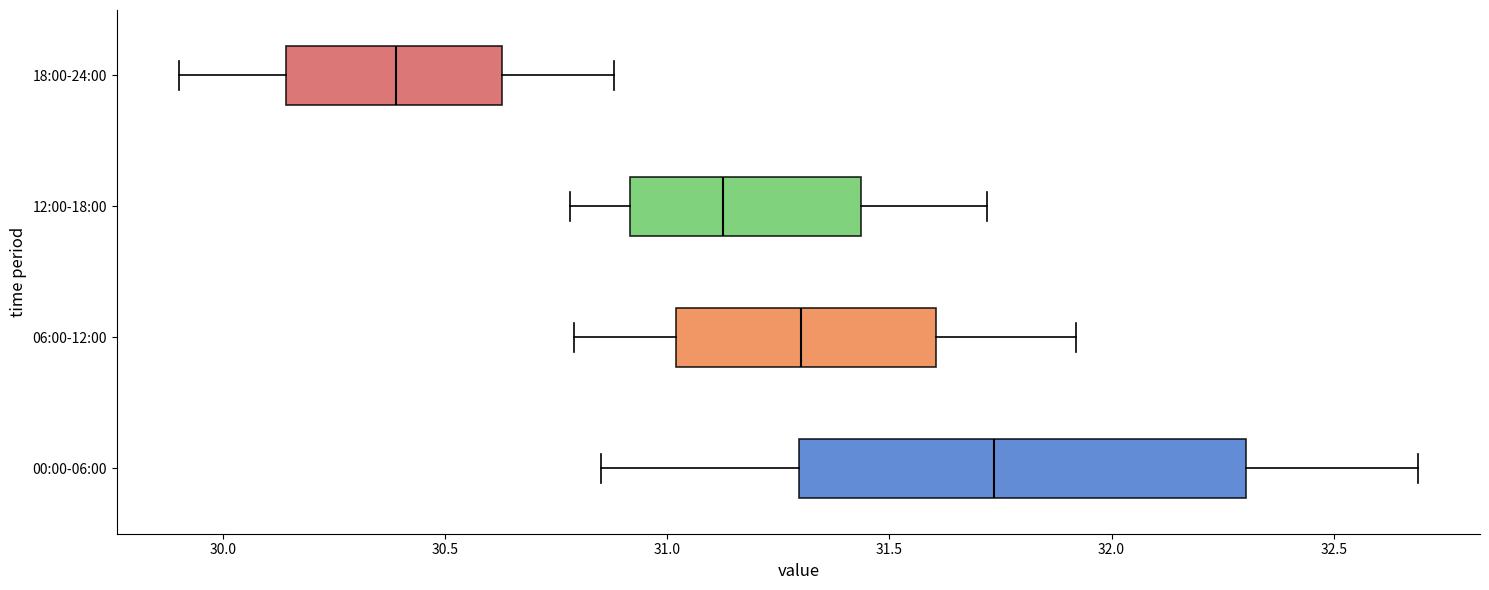

Where is the left edge of the box for 12:00-18:00 on the x-axis? The values are not printed on the chart, so give them approximately, as read against the axis.

30.90